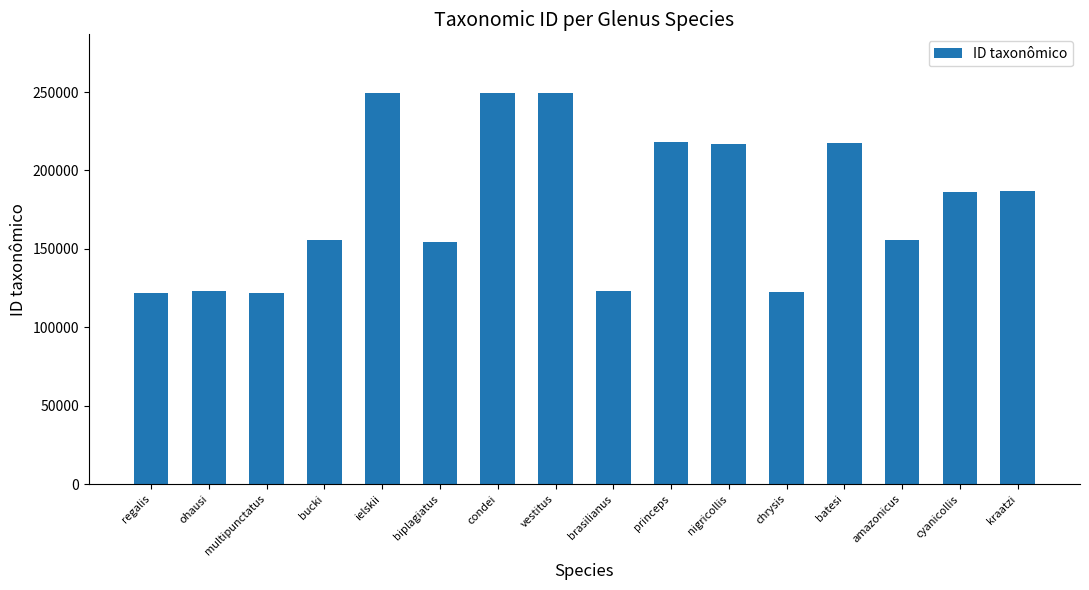

The value at brasilianus is 123082. True or false?

True